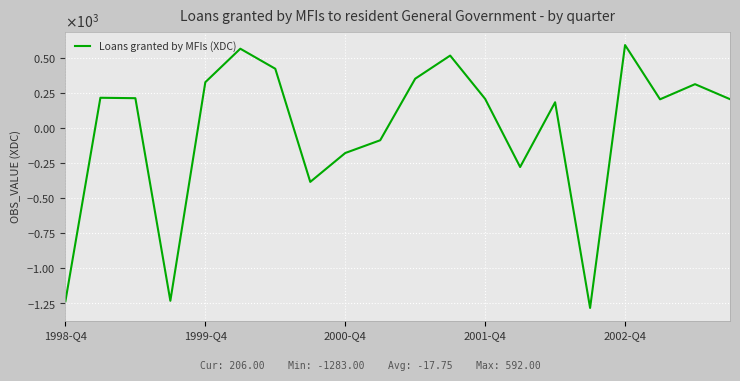

At which category does the chart reach its peak across all series?

2002-Q4